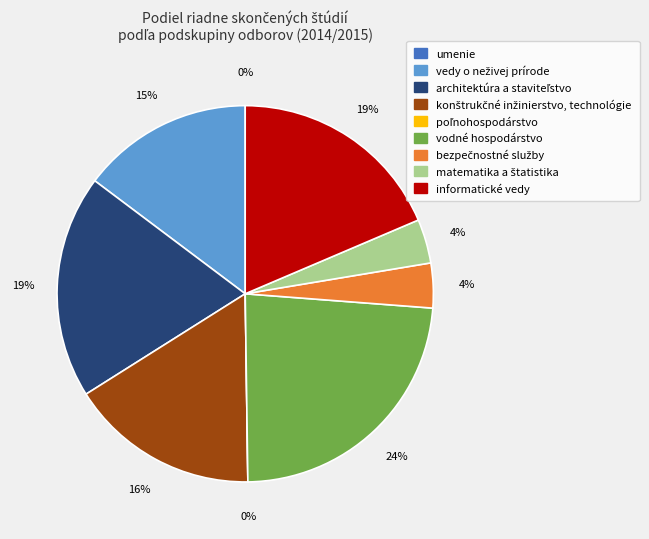

Which slice is the smallest?

umenie